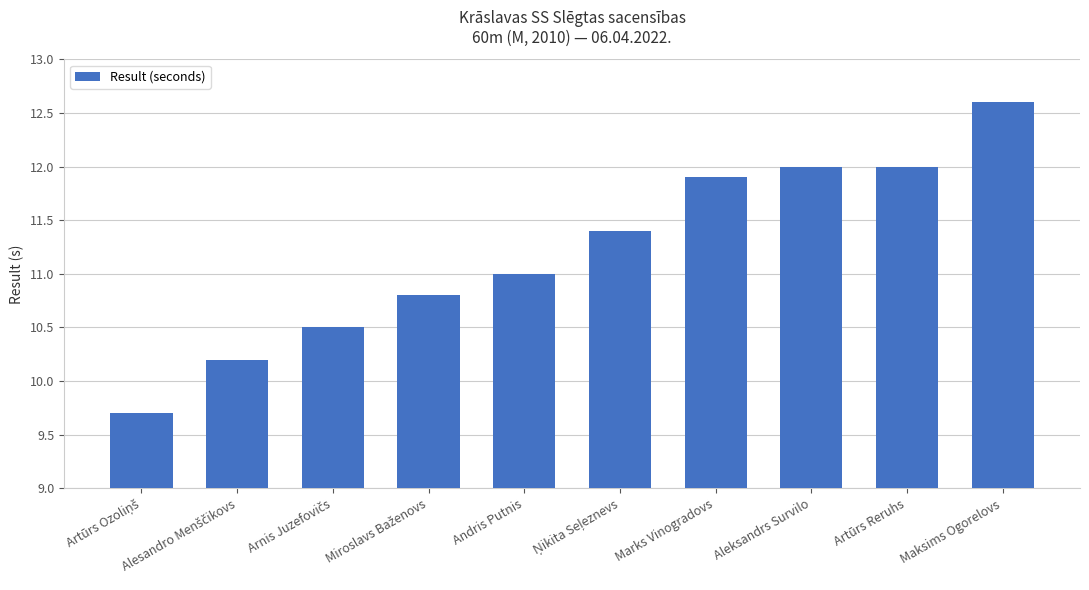

Reading right to left, transcribe all the data shown in this chart.

12.6	12.0	12.0	11.9	11.4	11.0	10.8	10.5	10.2	9.7